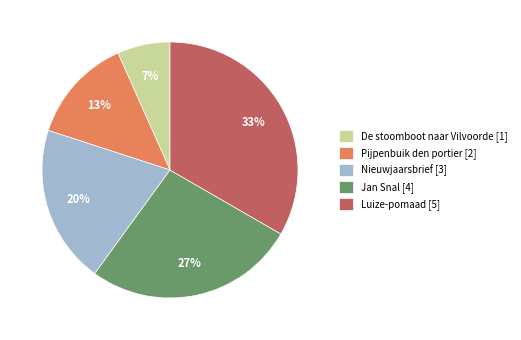

Rank the categories by value from lowest to highest.

De stoomboot naar Vilvoorde, Pijpenbuik den portier, Nieuwjaarsbrief, Jan Snal, Luize-pomaad